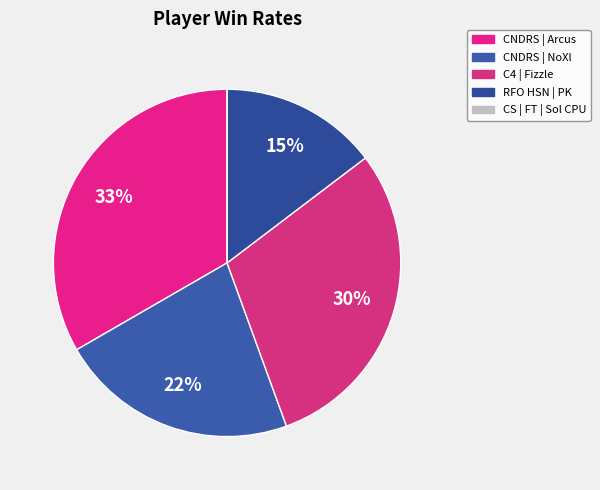

To the nearest percent, what percentage of the pie is C4 | Fizzle?

30%